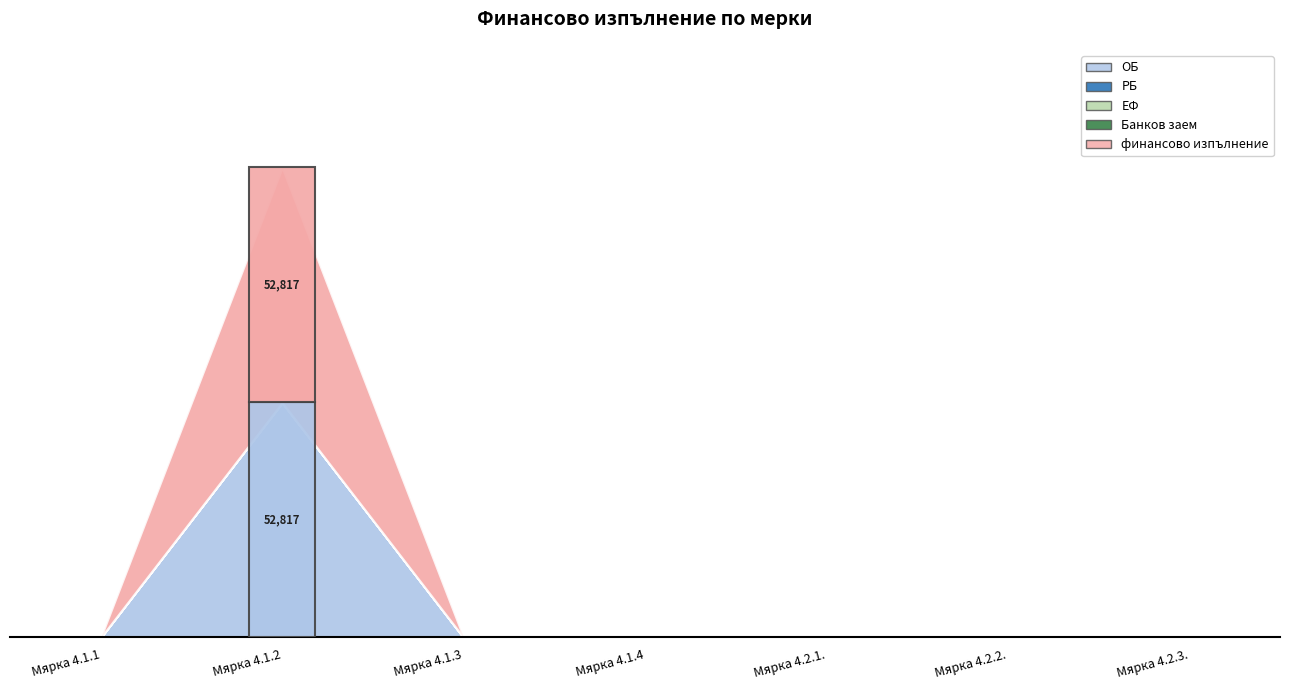

At which category does финансово изпълнение reach its first local peak?

Мярка 4.1.2